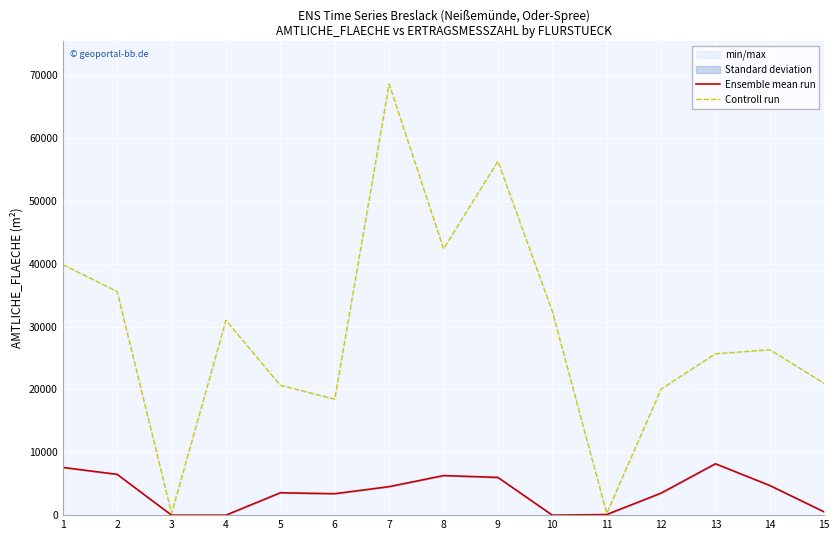

True or false: Ensemble mean run has a value of 6294 at 8.

True